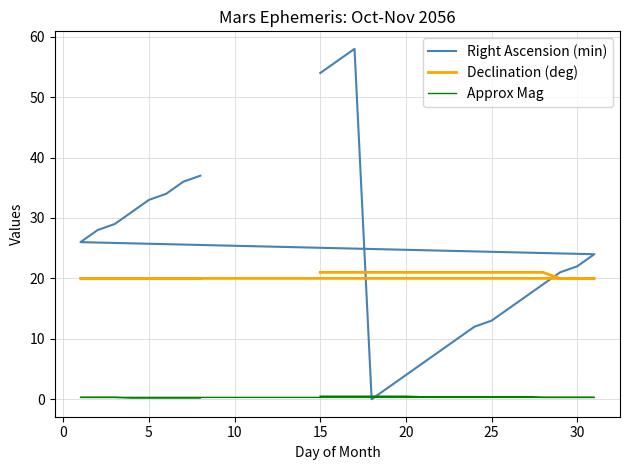

Is it true that Approx Mag equals 0.2 at 20?

True